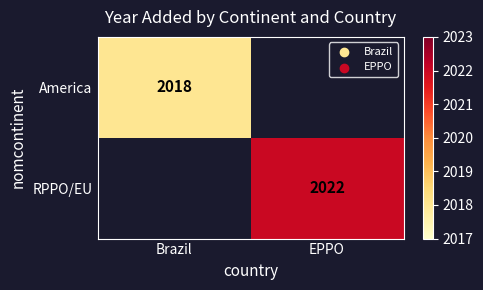

The value of RPPO/EU at EPPO is 1107. True or false?

False